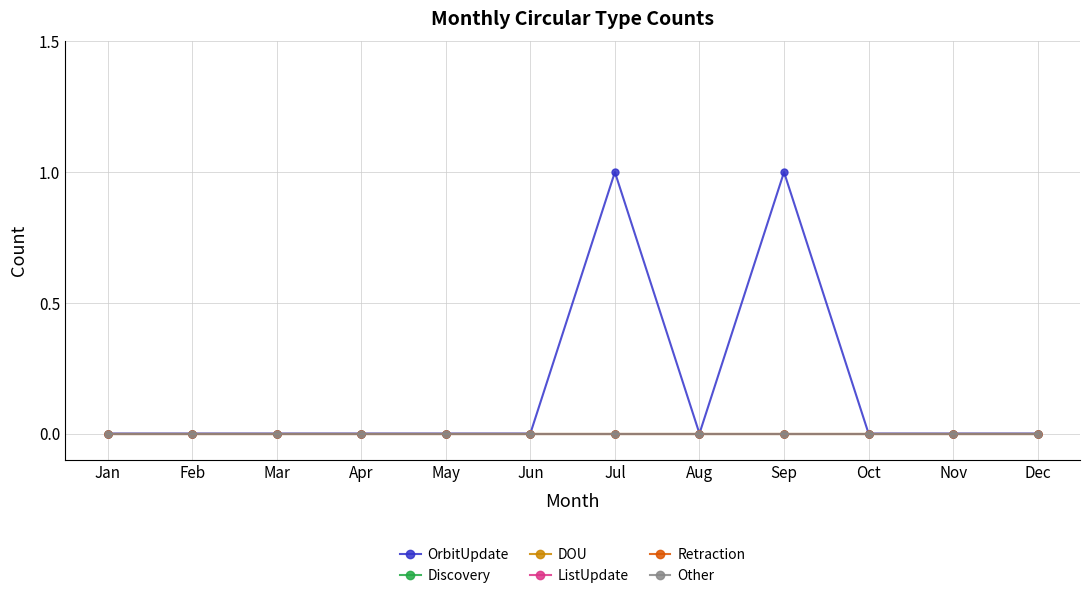

Is this an area chart (filled region under the line)?

No